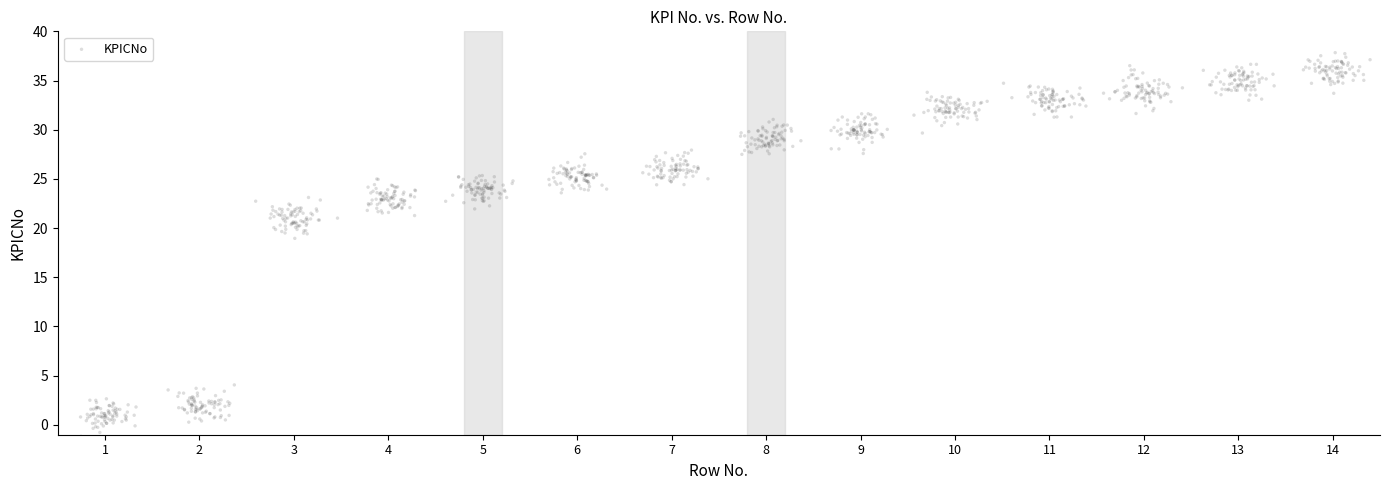

What is the range of X values (max minus min)?

13.8